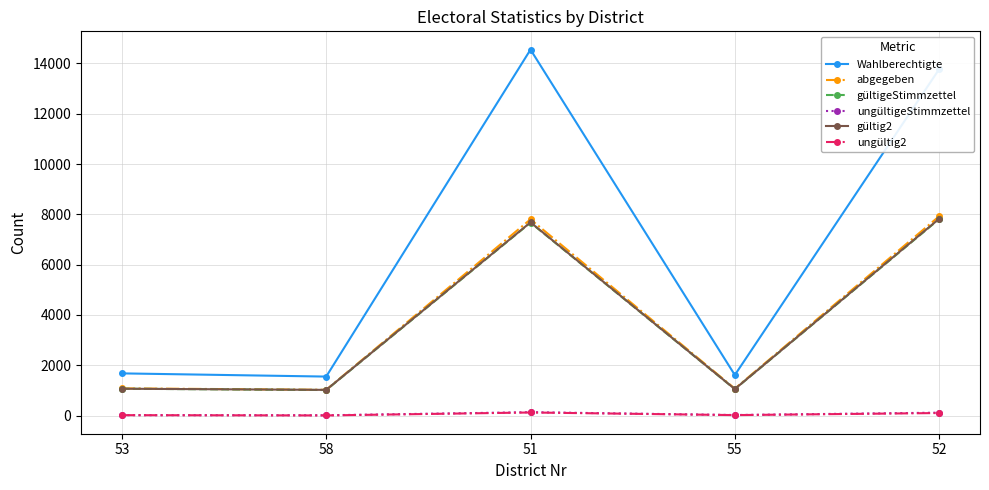

The value of Wahlberechtigte at 51 is 9915. True or false?

False